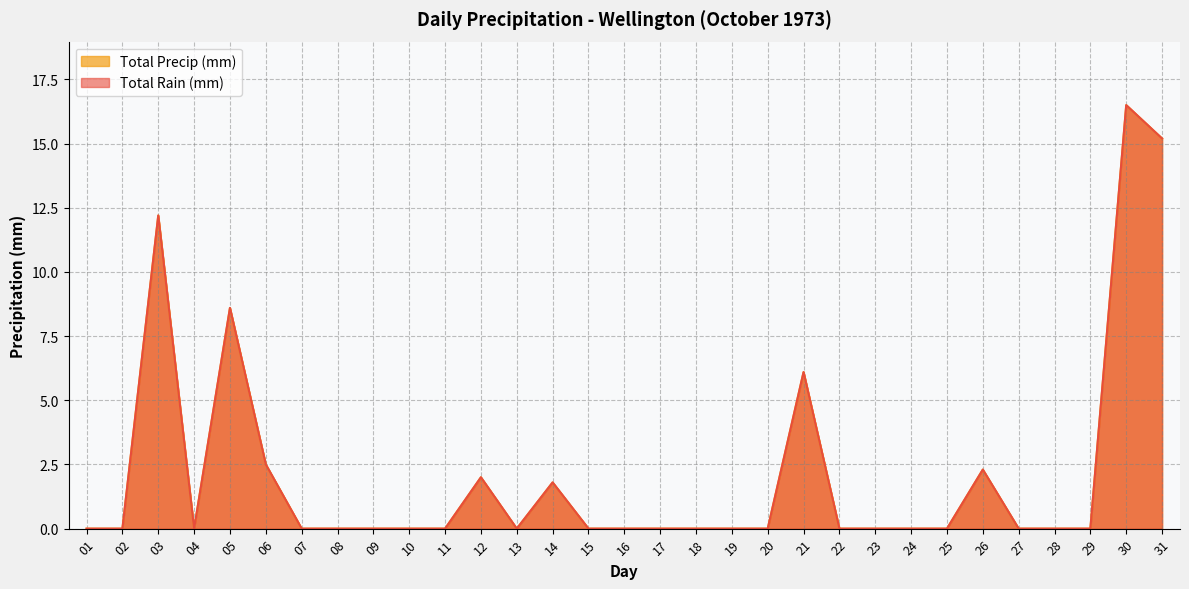

Which series has the largest range (max minus min)?

Total Rain (mm)